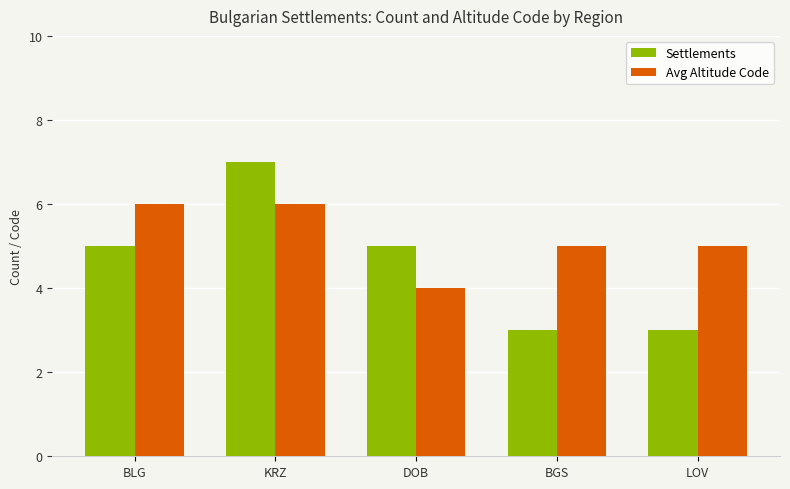

Between KRZ and LOV, which series saw the biggest shift?

Settlements